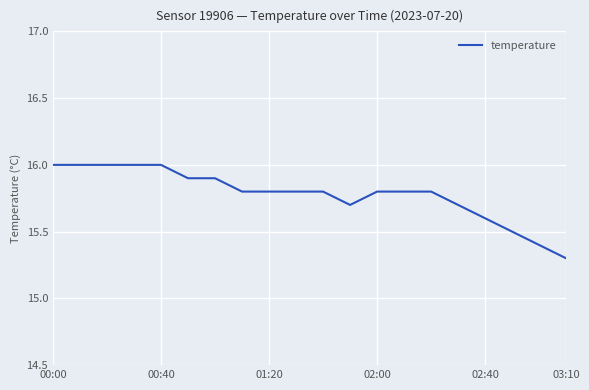

Count the number of data series in this chart.

1